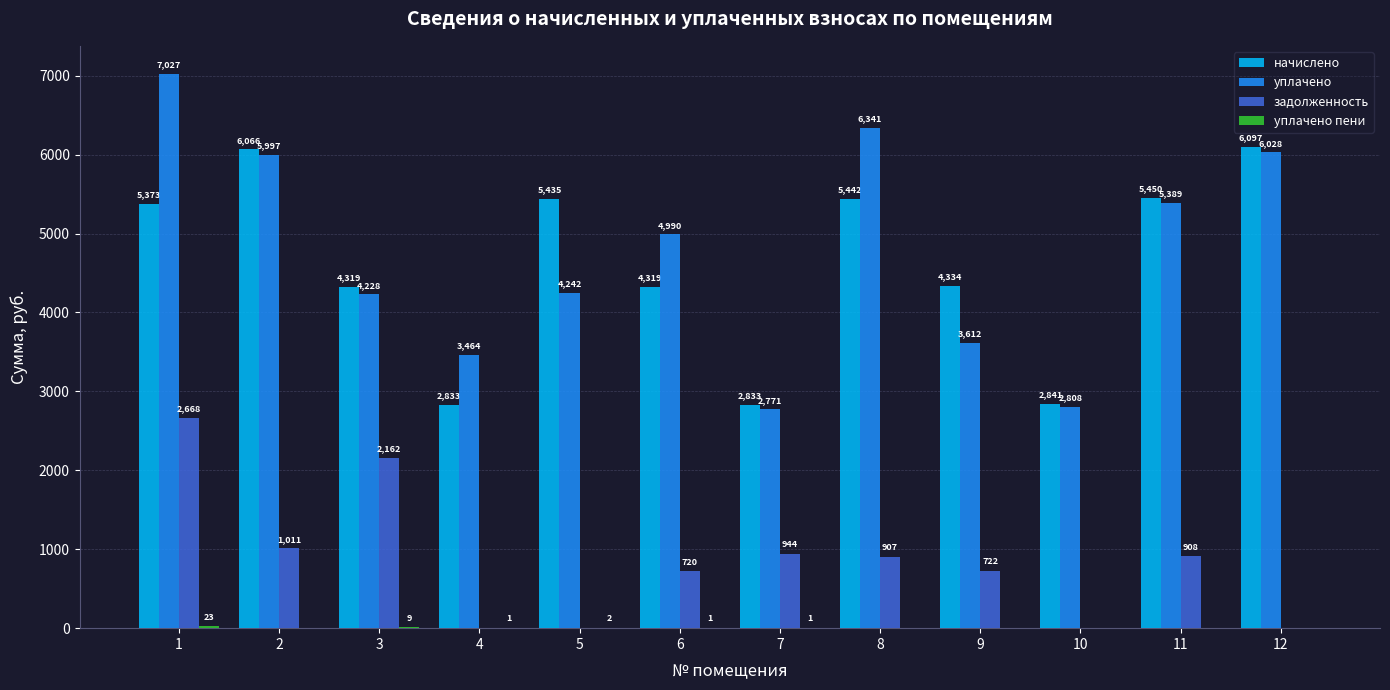

Which series has the largest total across all categories?

уплачено